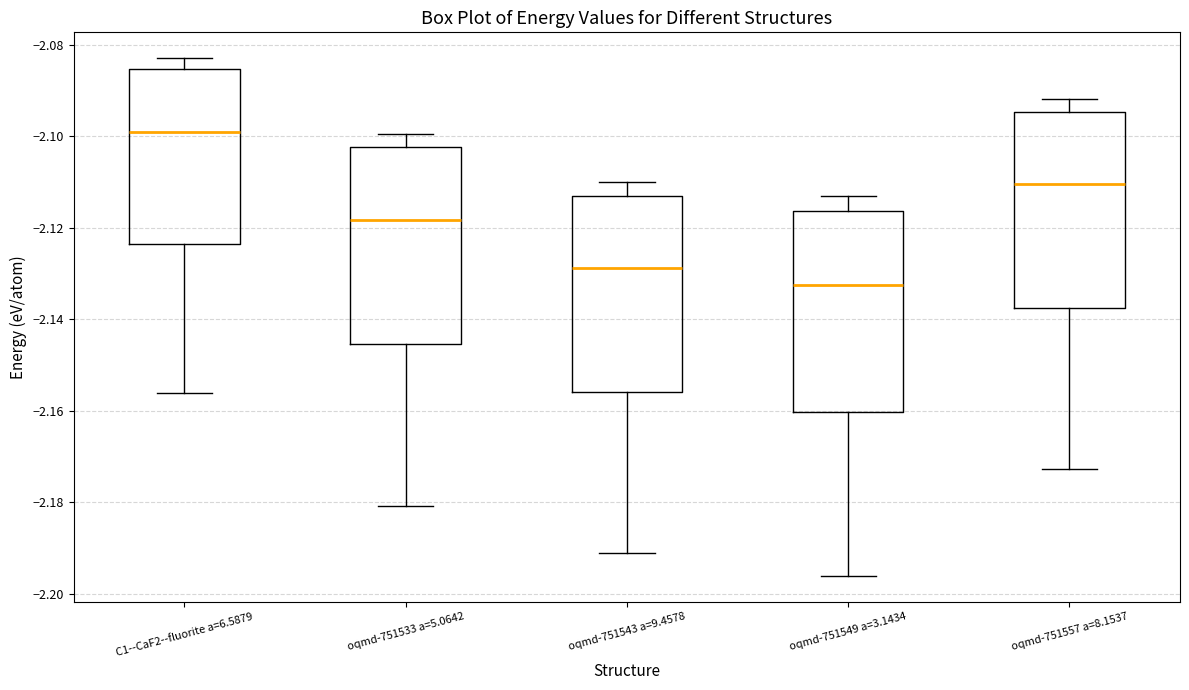

Reading left to right, read every box against the y-axis: the position of its median line, the range the box covers, and the ends of its whiskers. The values are not printed on the chart, so give them approximately, as read against the axis.

C1--CaF2--fluorite a=6.5879: median -2.100, box -2.124 to -2.086, whiskers -2.156 to -2.082
oqmd-751533 a=5.0642: median -2.118, box -2.146 to -2.102, whiskers -2.180 to -2.100
oqmd-751543 a=9.4578: median -2.128, box -2.156 to -2.112, whiskers -2.192 to -2.110
oqmd-751549 a=3.1434: median -2.132, box -2.160 to -2.116, whiskers -2.196 to -2.114
oqmd-751557 a=8.1537: median -2.110, box -2.138 to -2.094, whiskers -2.172 to -2.092